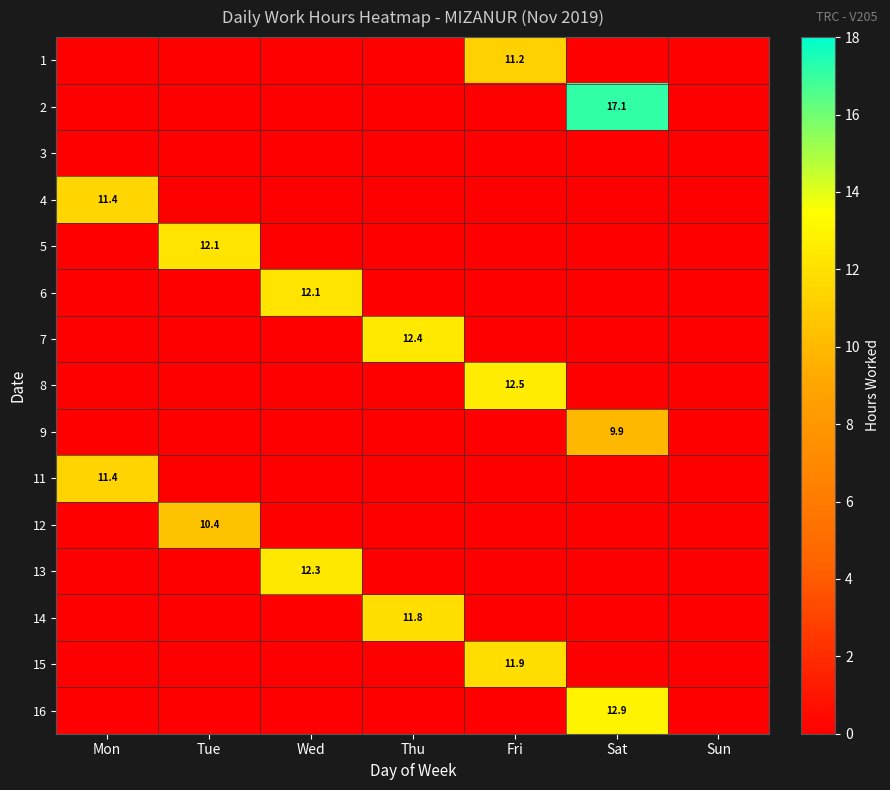

At how many categories does at least one series exceed 14?

1